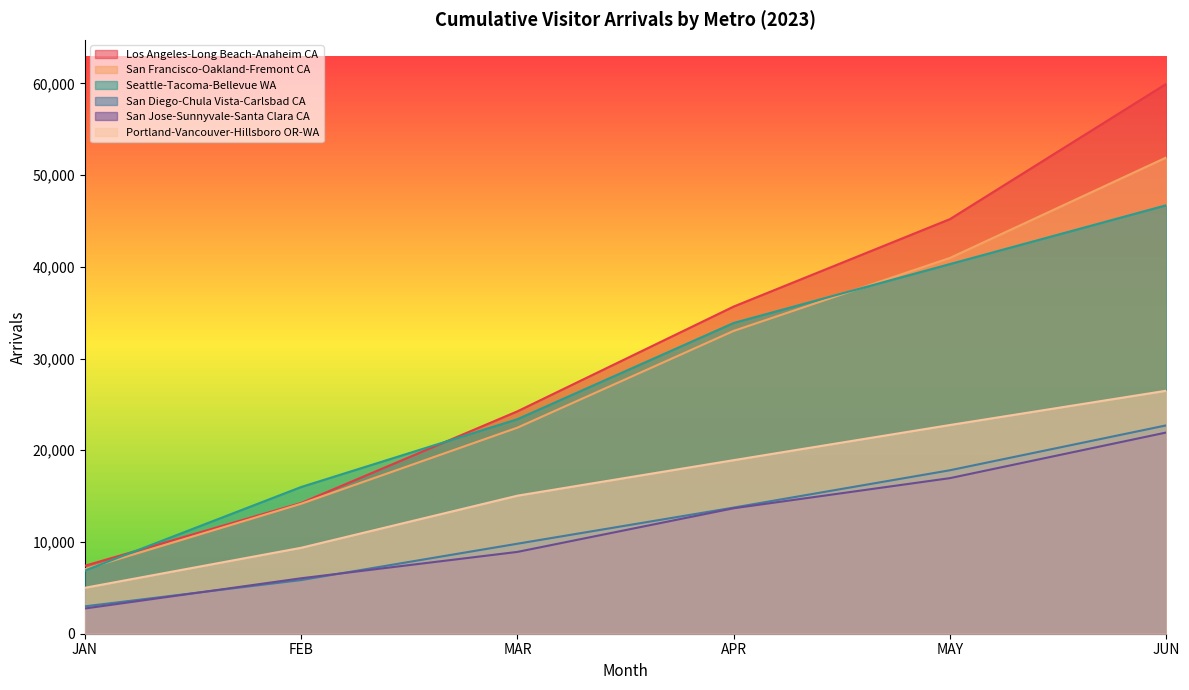

True or false: Portland-Vancouver-Hillsboro OR-WA and San Jose-Sunnyvale-Santa Clara CA intersect in this chart.

False